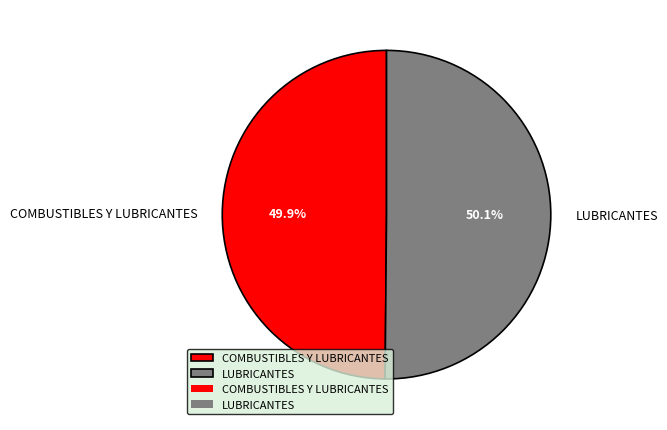

What is the ratio of the value at COMBUSTIBLES Y LUBRICANTES to the value at LUBRICANTES?

1.0